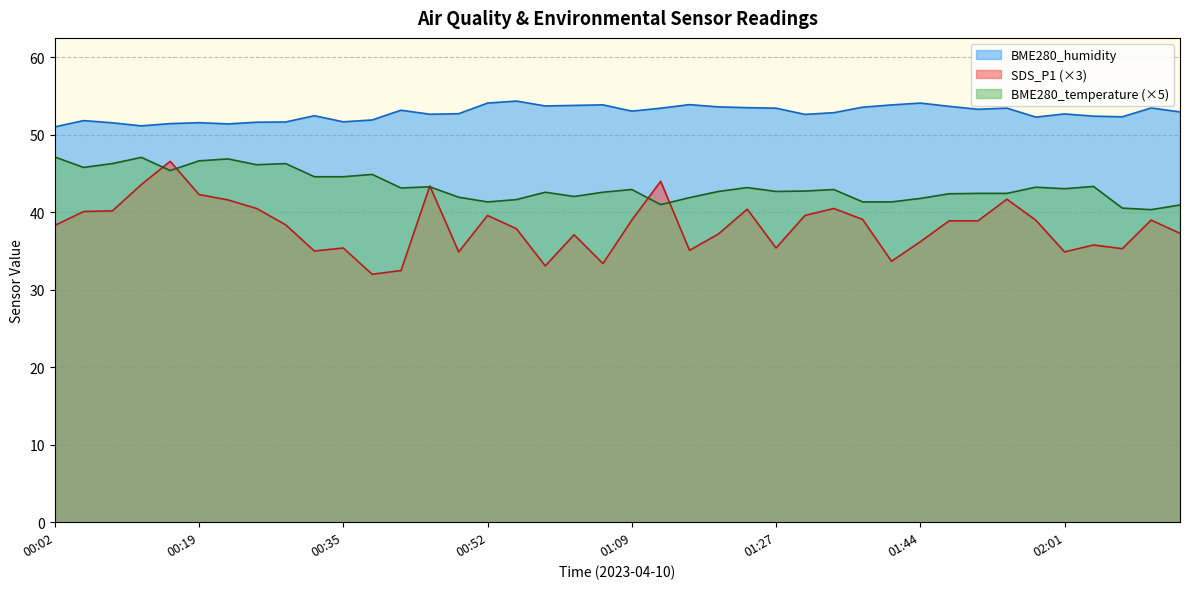

True or false: BME280_humidity has a value of 28.6 at 02:01.

False